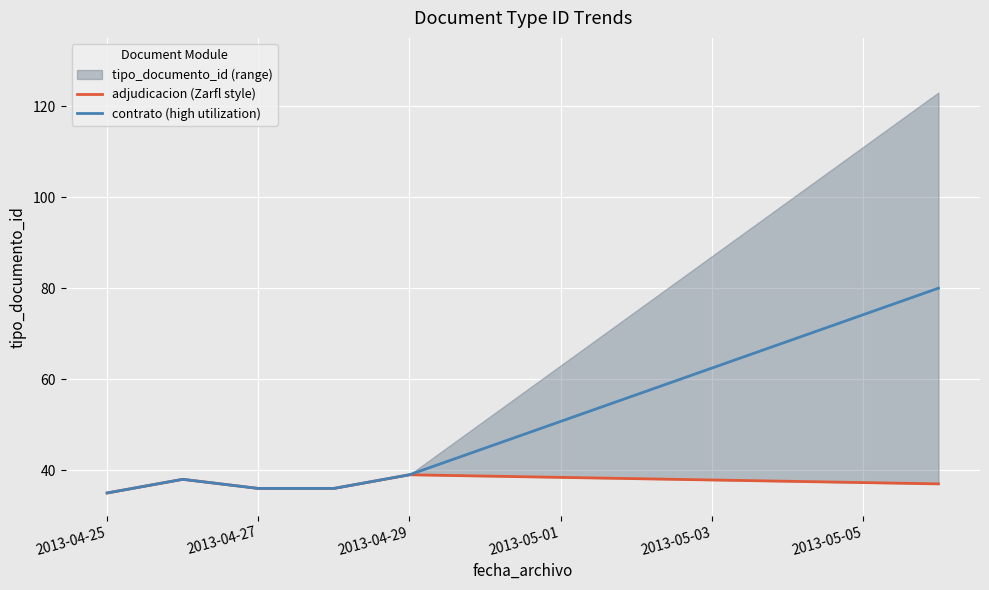

Reading left to right, list all the values displayed in this chart.

adjudicacion (Zarfl style): 35	38	36	36	39	37
contrato (high utilization): 35	38	36	36	39	80